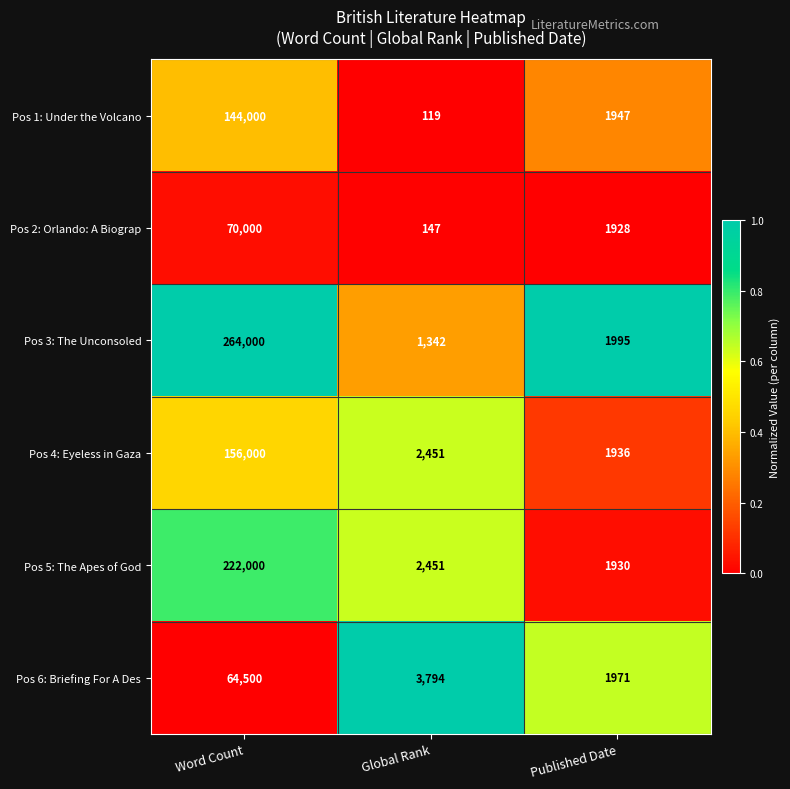

Count the number of data series in this chart.

6